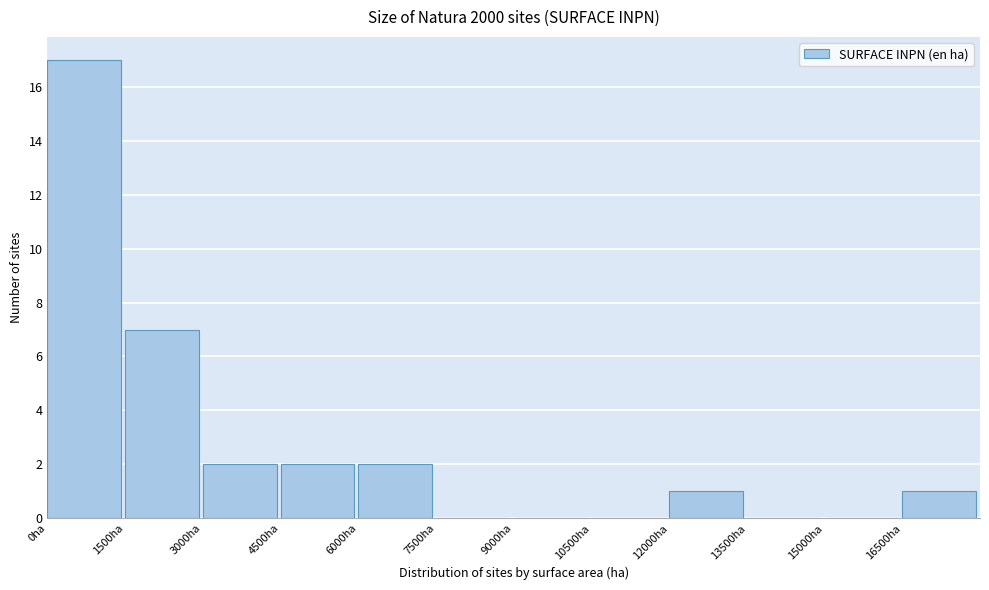

Reading left to right, transcribe this chart: for each bar, give the range it covers on the x-axis and its height. Neither the bar edges nor the heights are printed on the chart, so give them approximately, as read against the axes.

0 to 1500: 17
1500 to 3000: 7
3000 to 4500: 2
4500 to 6000: 2
6000 to 7500: 2
7500 to 9000: 0
9000 to 10500: 0
10500 to 12000: 0
12000 to 13500: 1
13500 to 15000: 0
15000 to 16500: 0
16500 to 18000: 1